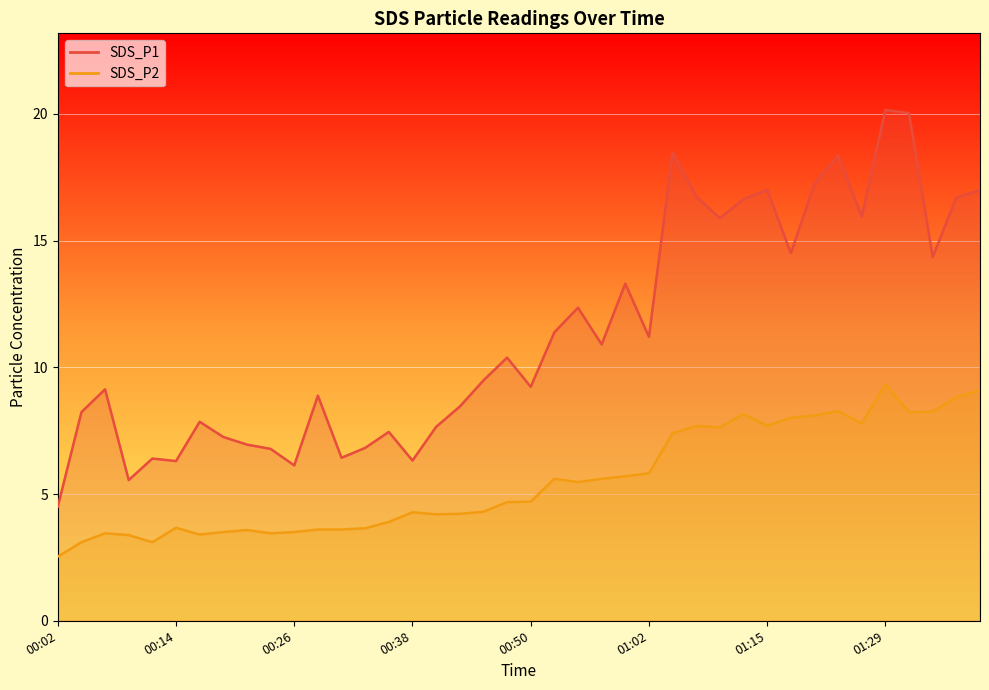

At how many categories does at least one series exceed 14?

14